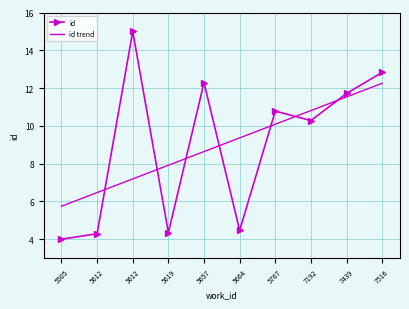

How many values in the id trend series are below 9?

5